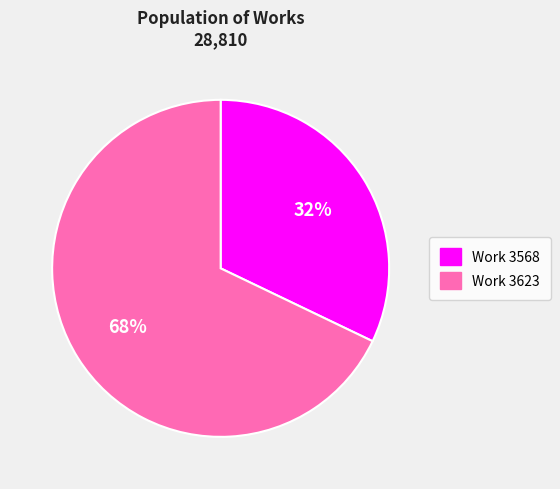

To the nearest percent, what is the average slice percentage?

50%